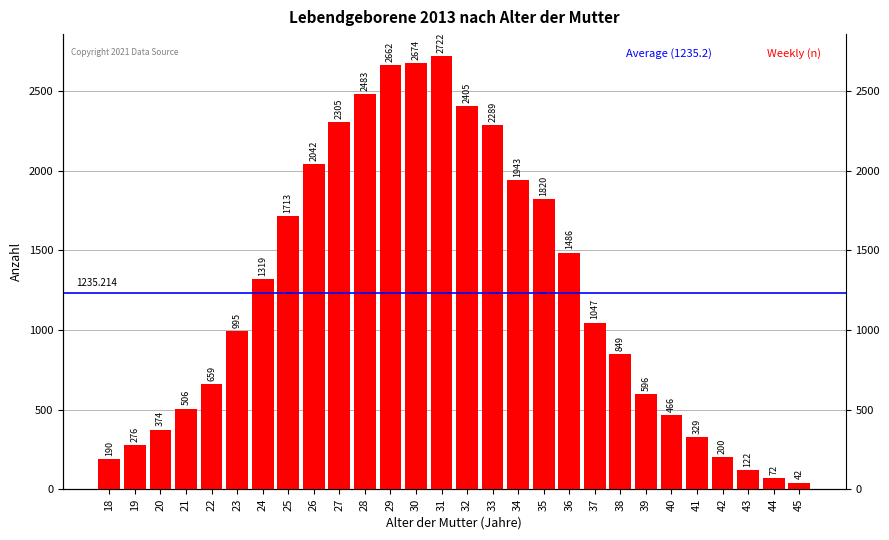

Is it true that the value at 45 is 73?

False